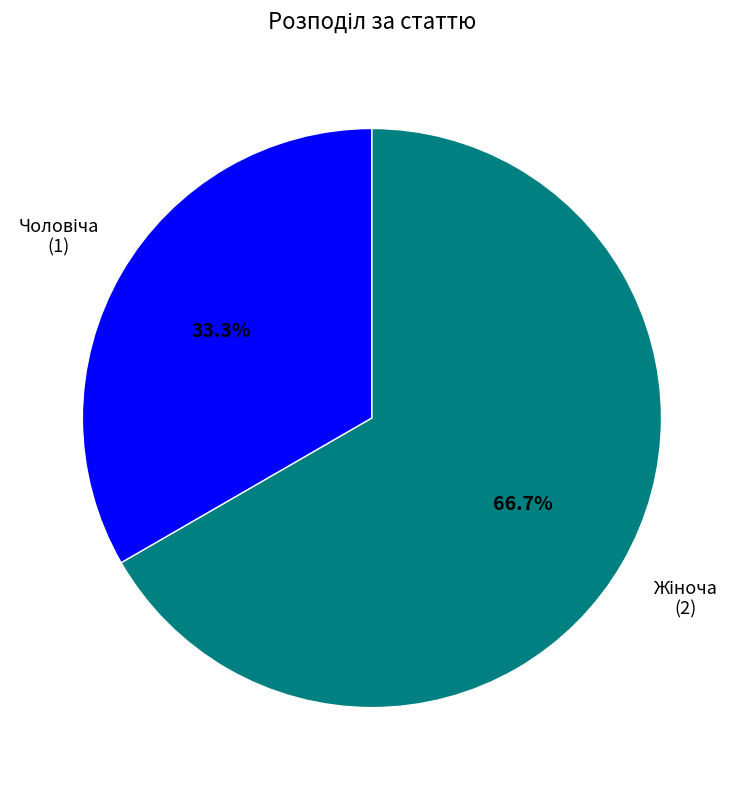

Count the number of slices in the pie.

2